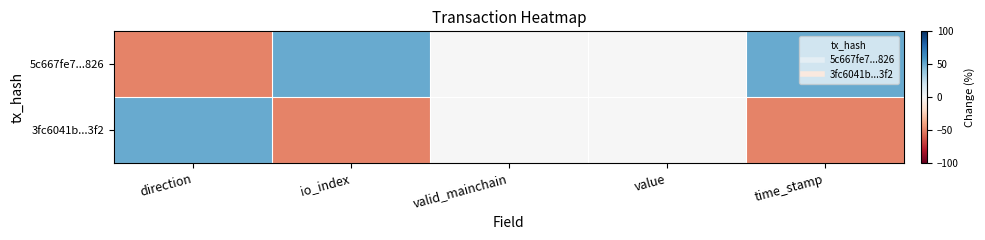

Which series changed the most between direction and io_index?

5c667fe7...826